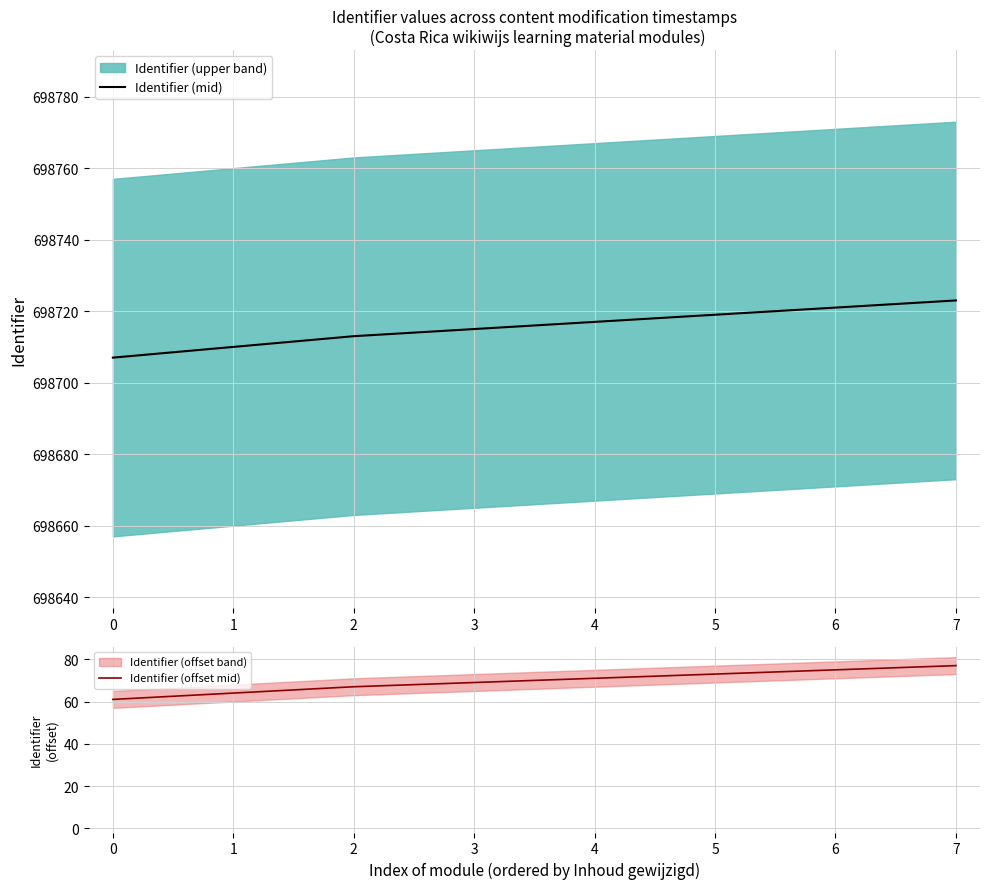

What is the lowest value of the Identifier (mid) series?

698707